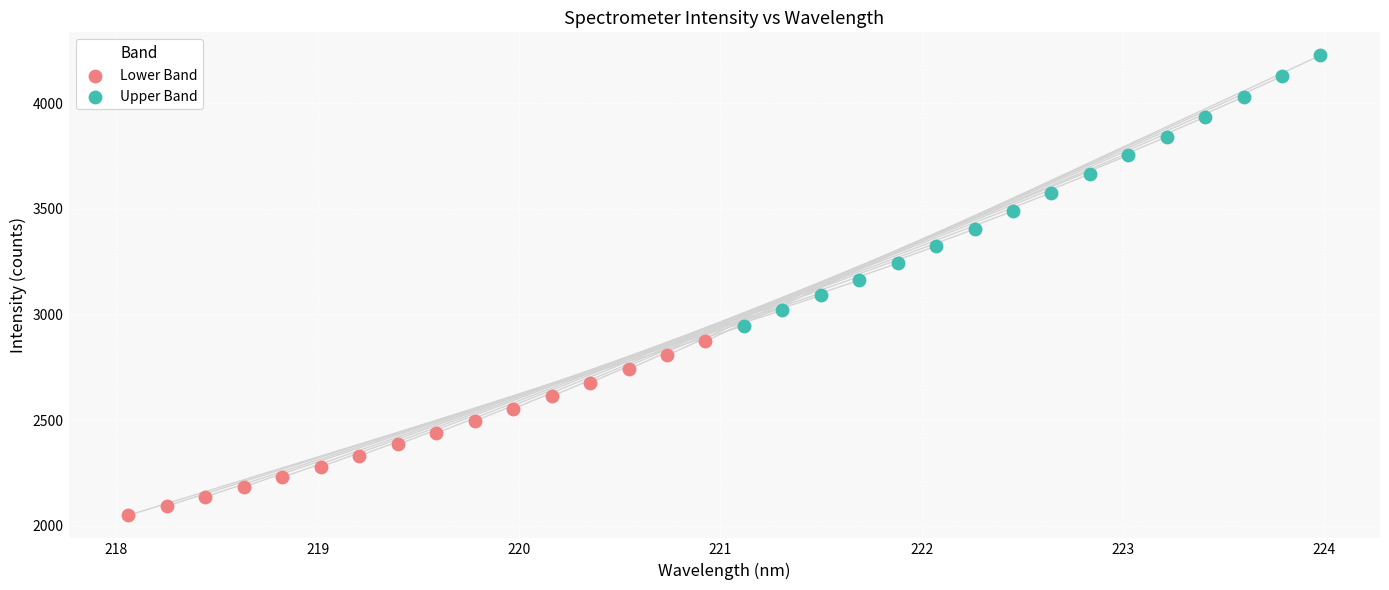

What are all the series names shown in the legend?

Lower Band, Upper Band